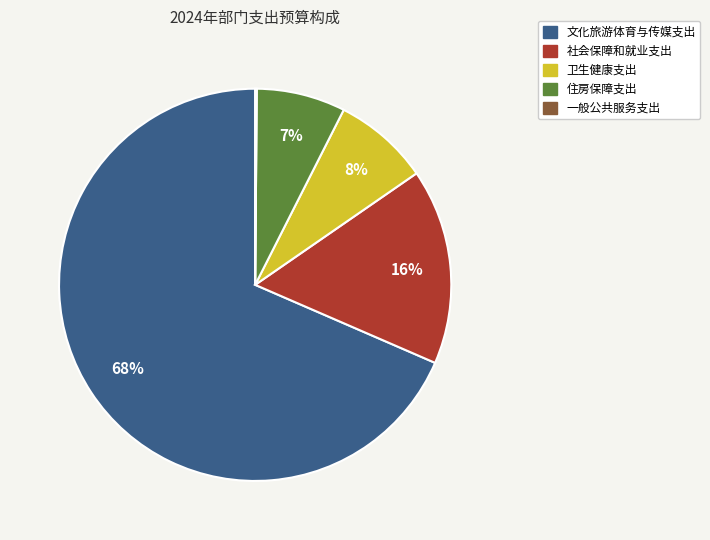

Between 卫生健康支出 and 住房保障支出, which is larger?

卫生健康支出